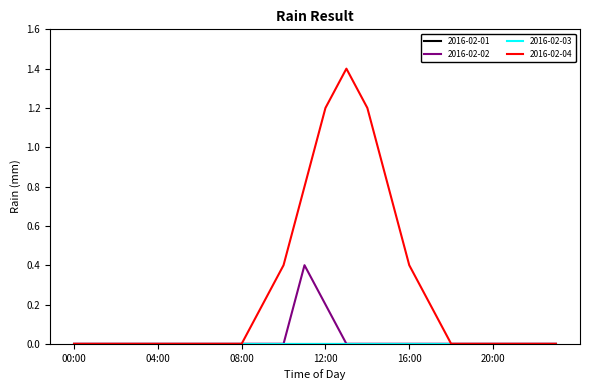

True or false: 2016-02-04 and 2016-02-02 intersect in this chart.

False